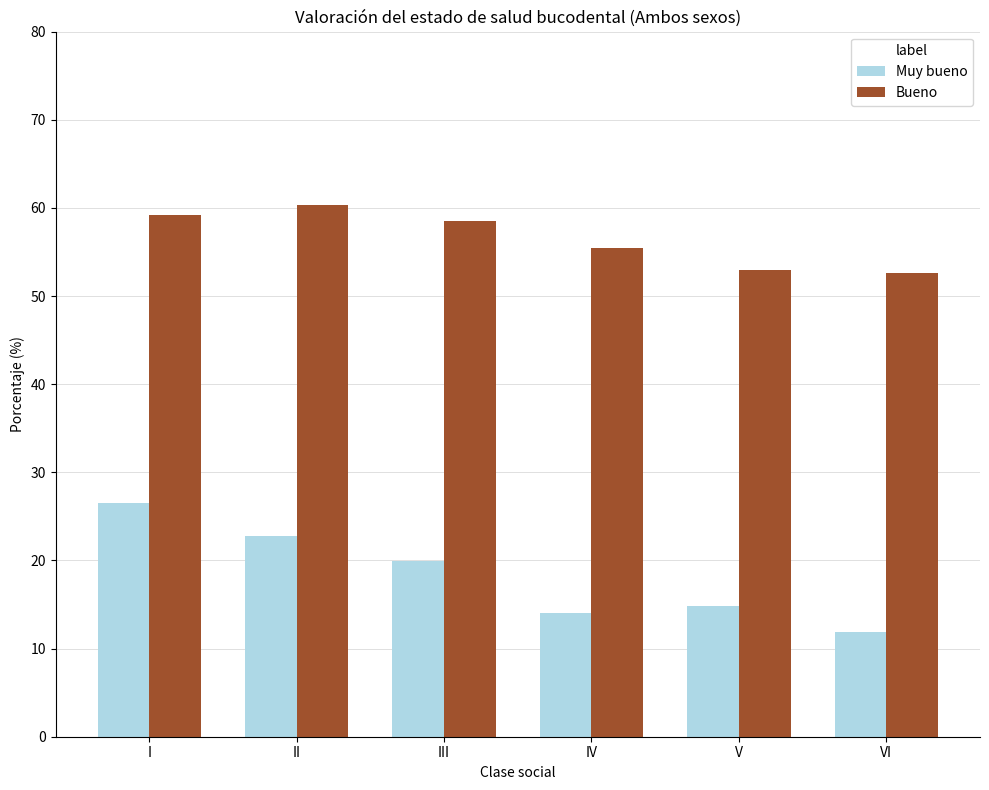

Rank the series at V from highest to lowest value.

Bueno, Muy bueno